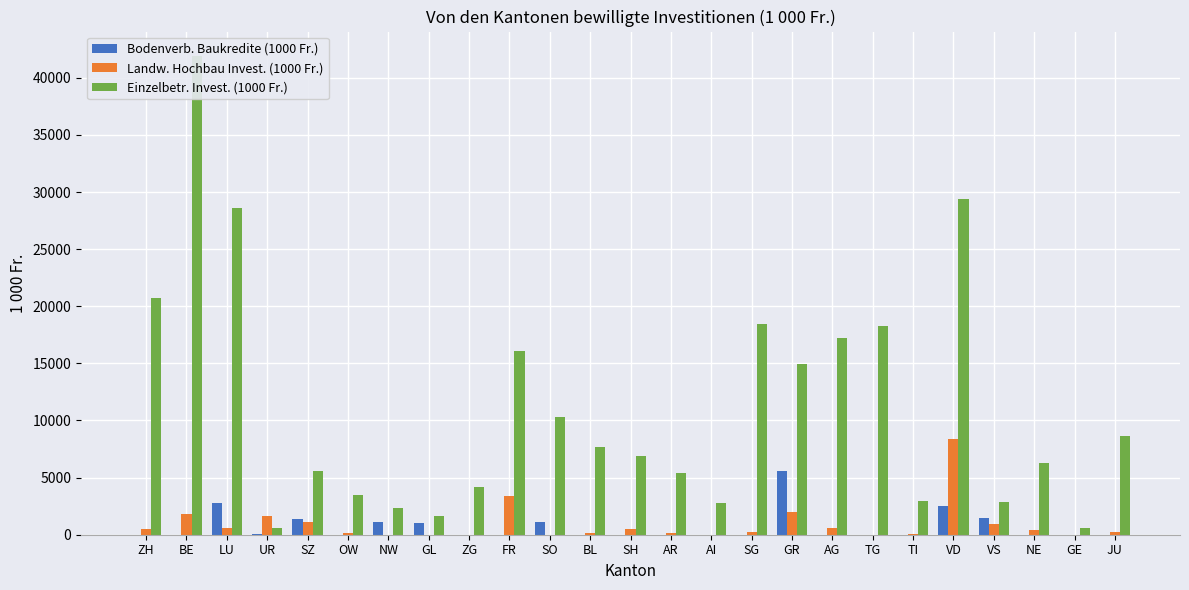

Rank the series at GE from lowest to highest value.

Bodenverb. Baukredite (1000 Fr.), Landw. Hochbau Invest. (1000 Fr.), Einzelbetr. Invest. (1000 Fr.)